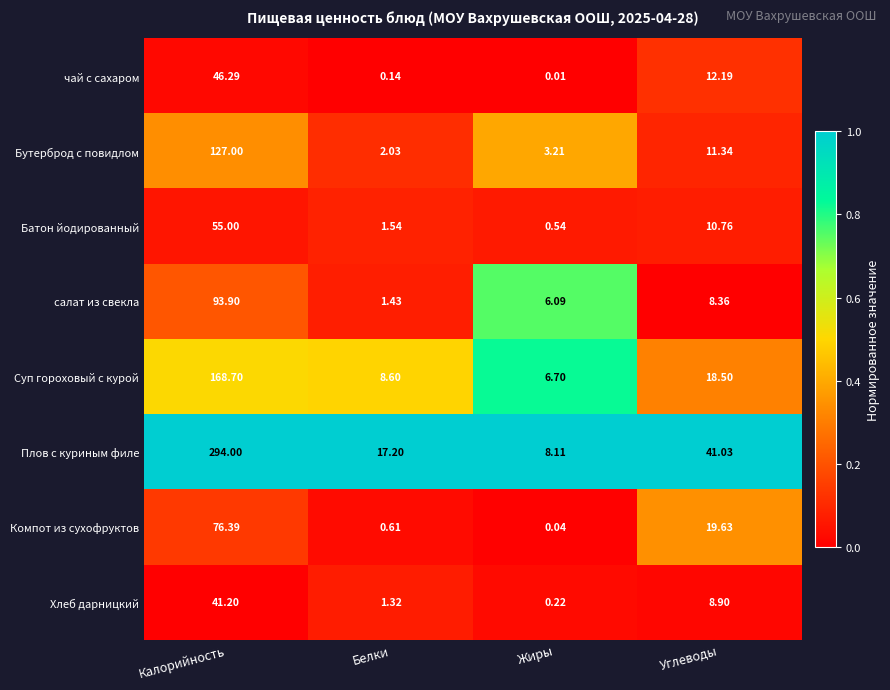

At which label does Суп гороховый с курой reach its minimum?

Жиры